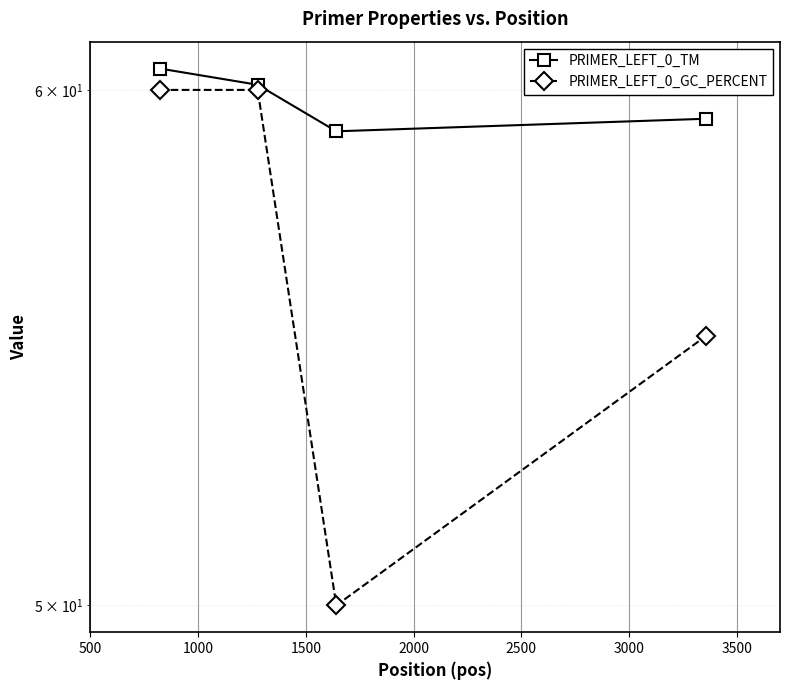

Count the number of data series in this chart.

2